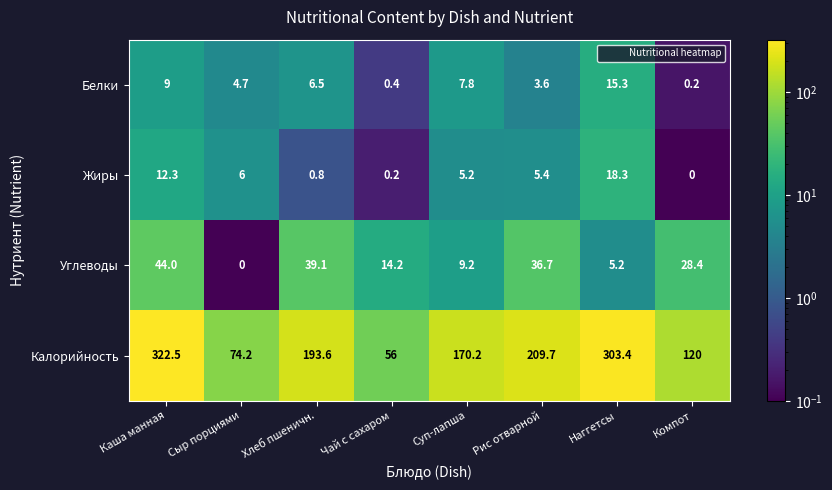

True or false: Белки has a value of 3.6 at Рис отварной.

True